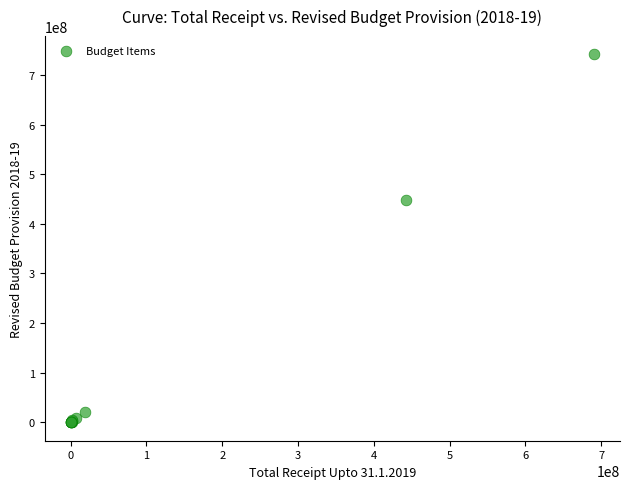

What Y value in the scatter plot is closest to 370680000?

448180000